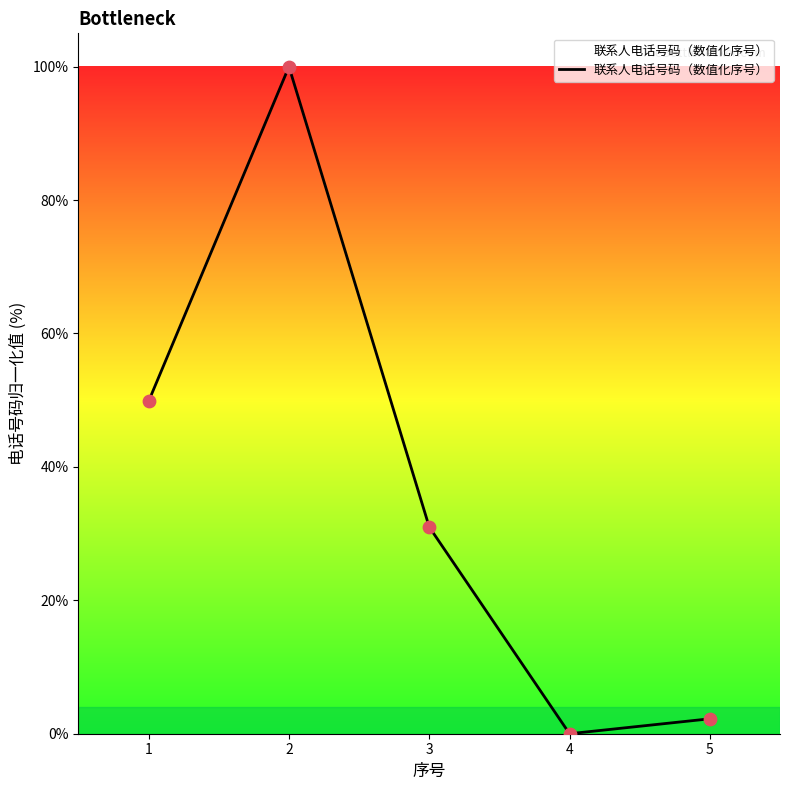

Between 5 and 2, which is larger?

2